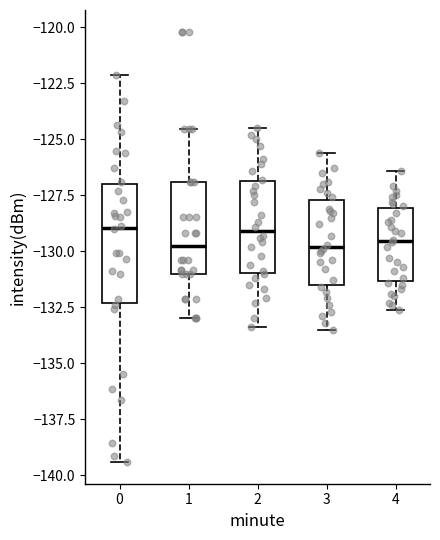

Where does the lower whisker of the box at x = 4 end on the y-axis? The values are not printed on the chart, so give them approximately, as read against the axis.

-132.5